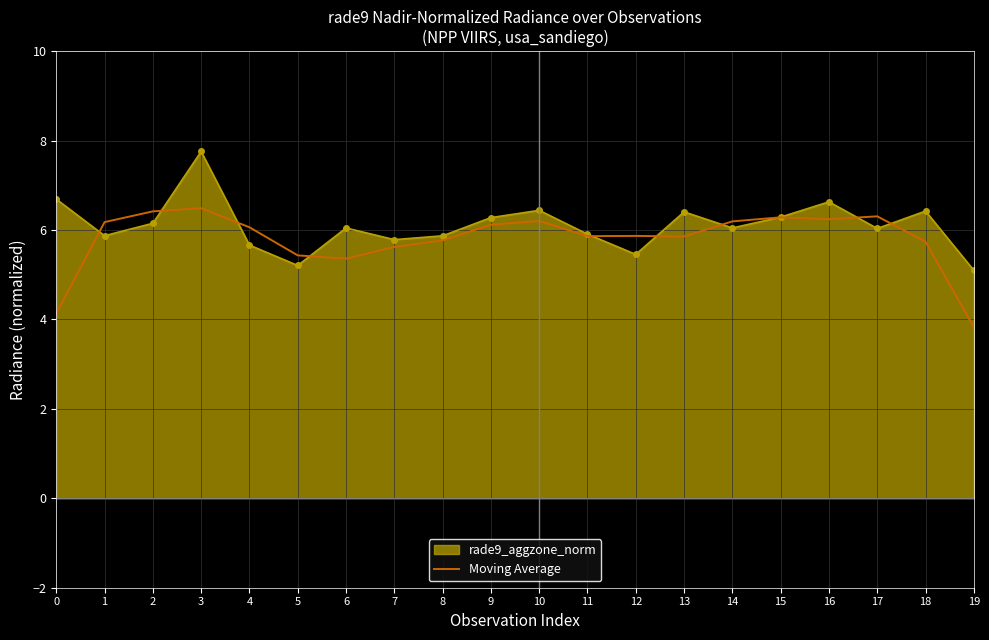

What is the smallest value displayed?

3.8